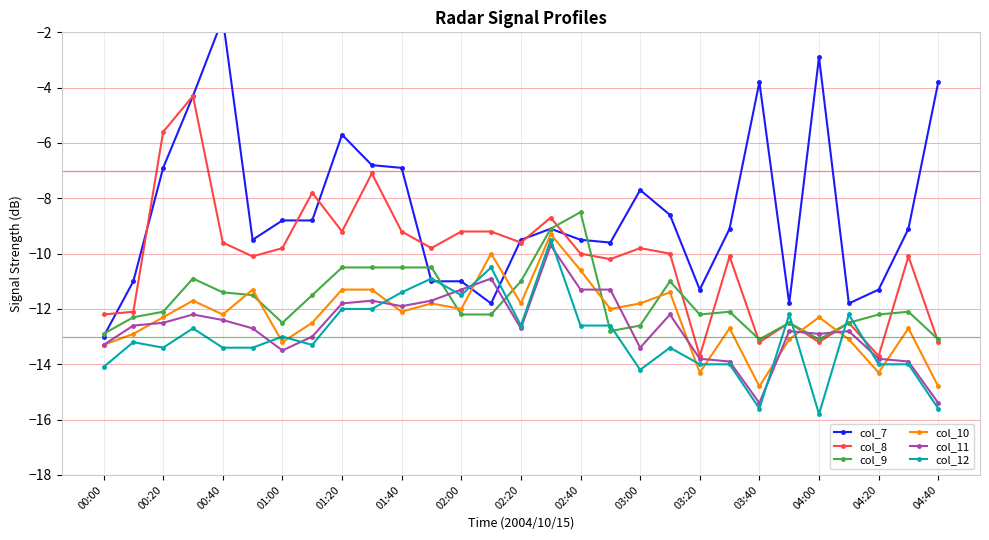

How many interior local valleys does the col_12 series have?

7